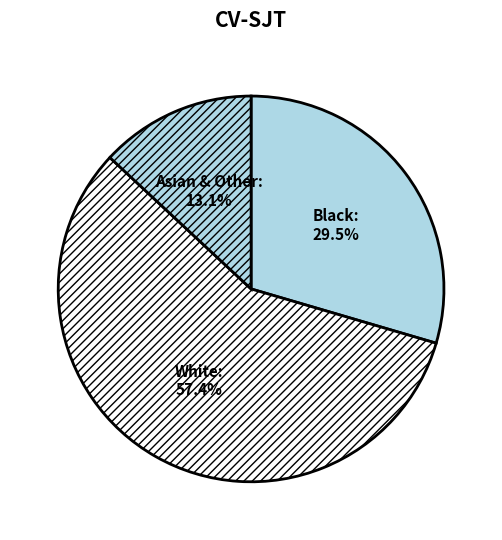

Which slice is the largest?

White